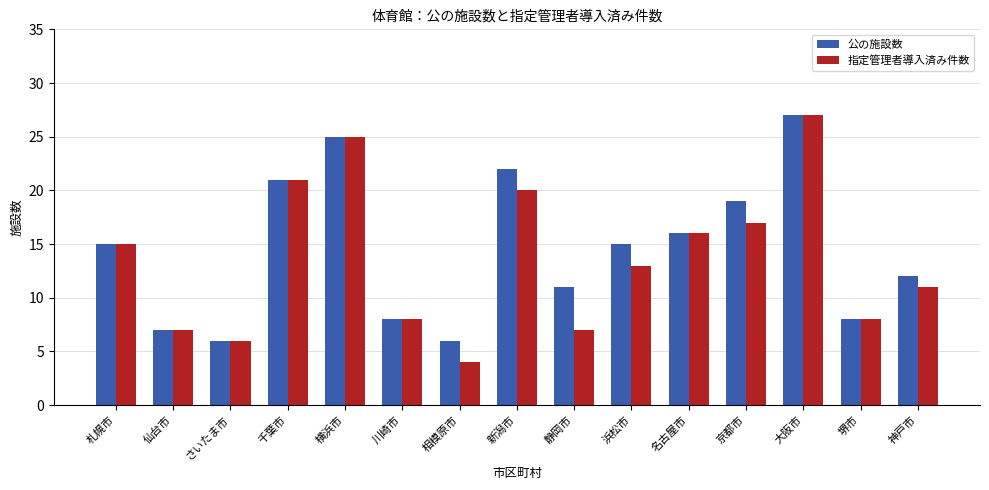

What is the label of the 4th bar from the left?

千葉市